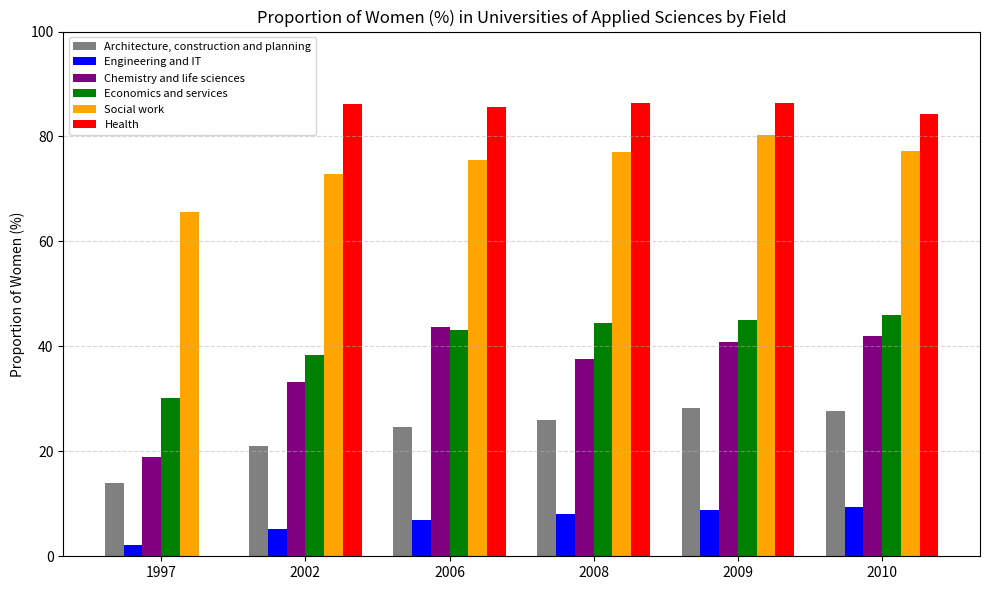

Does the chart contain stacked bars?

No